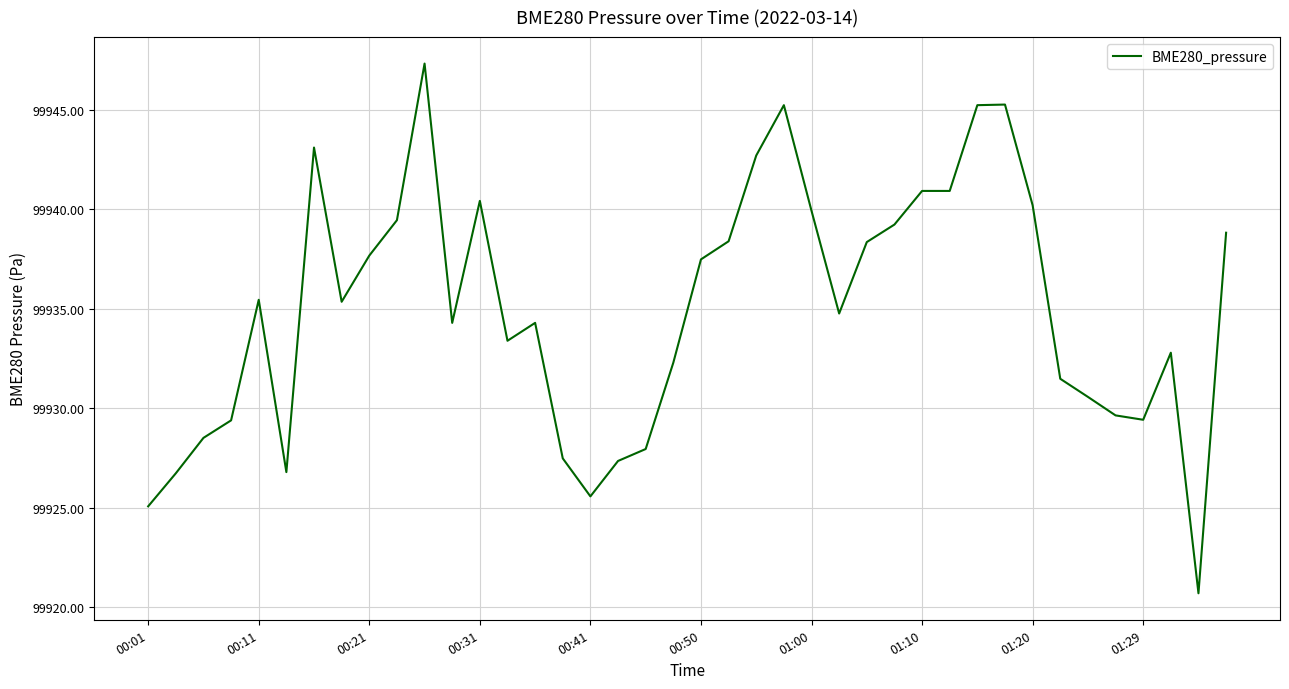

What is the minimum value shown in the chart?

99920.7